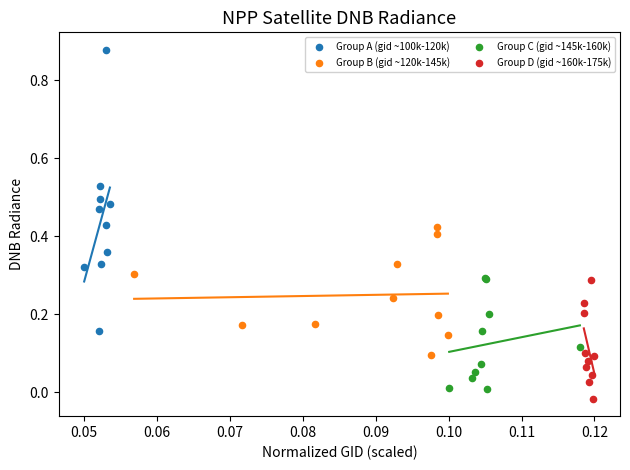

Which series reaches the maximum Y coordinate?

Group A (gid ~100k-120k)